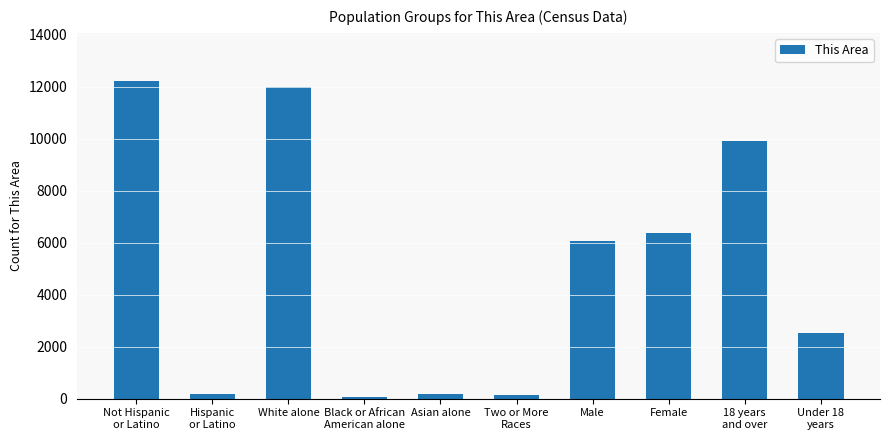

What is the maximum value shown in the chart?

12229